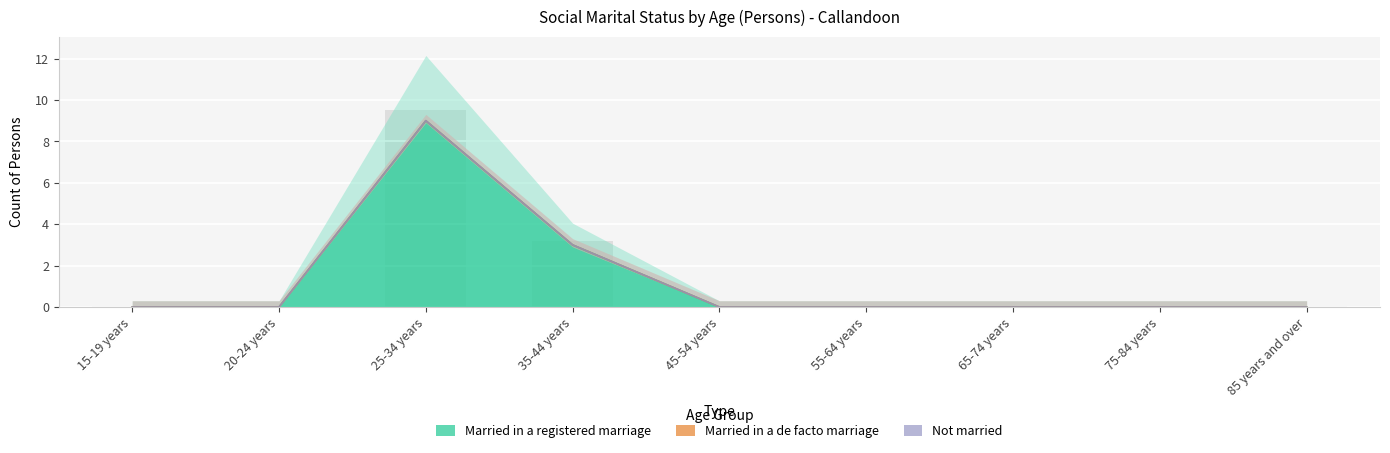

List the series in order of their peak value, highest first.

Married in a registered marriage, Married in a de facto marriage, Not married